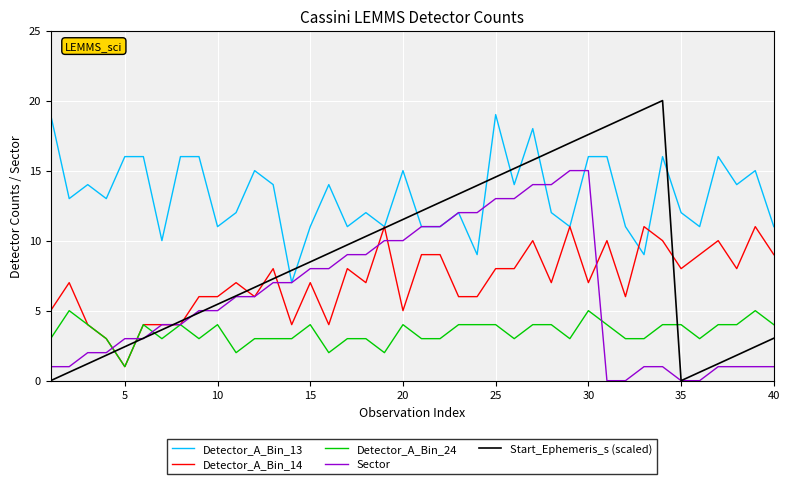

Rank the series by their maximum value, from lowest to highest.

Detector_A_Bin_24, Detector_A_Bin_14, Sector, Detector_A_Bin_13, Start_Ephemeris_s (scaled)